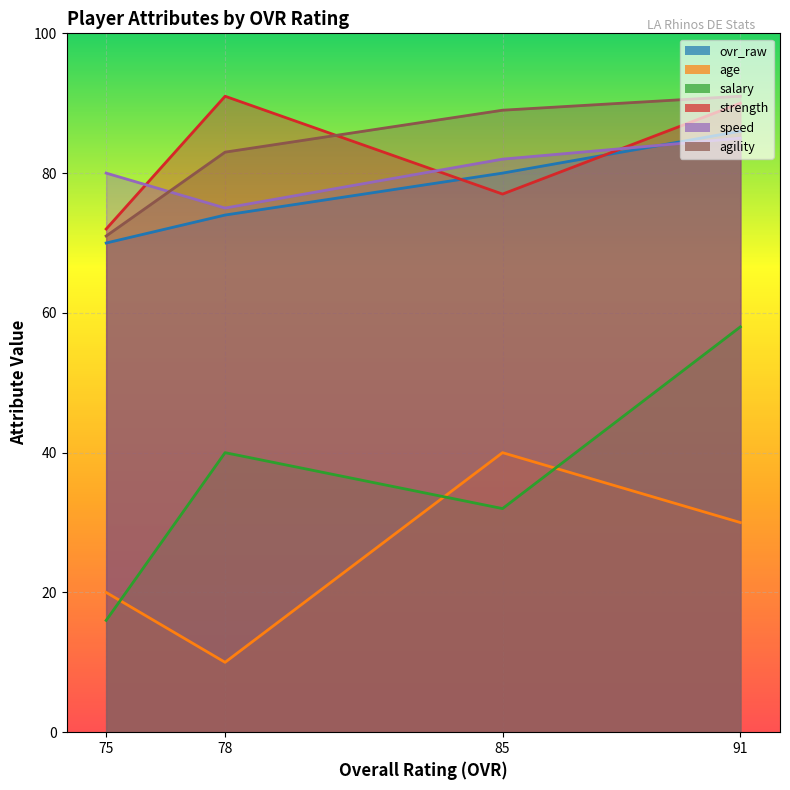

True or false: agility and age cross at least once.

False